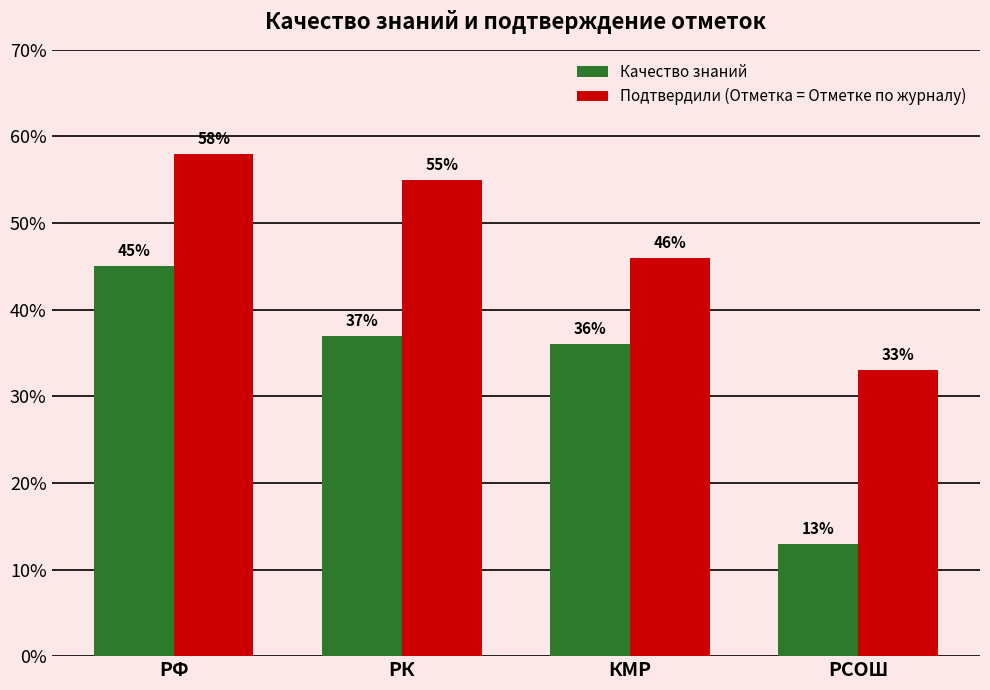

Reading left to right, transcribe all the data shown in this chart.

Качество знаний: РФ=45	РК=37	КМР=36	РСОШ=13
Подтвердили (Отметка = Отметке по журналу): РФ=58	РК=55	КМР=46	РСОШ=33